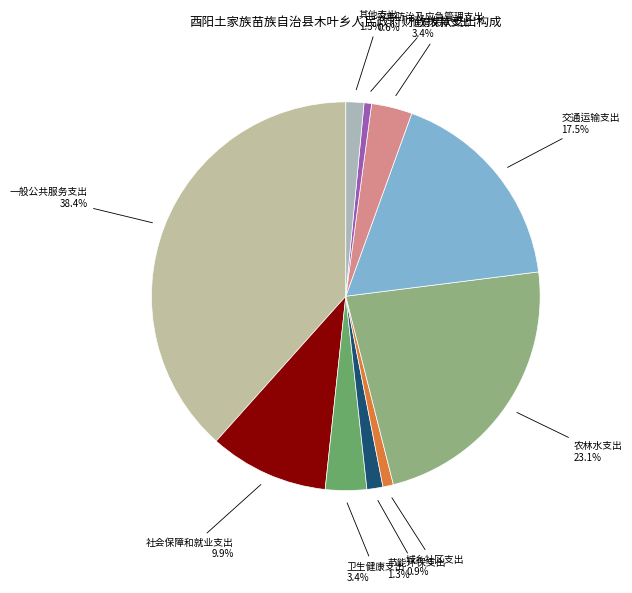

What is the largest slice in the pie chart?

一般公共服务支出